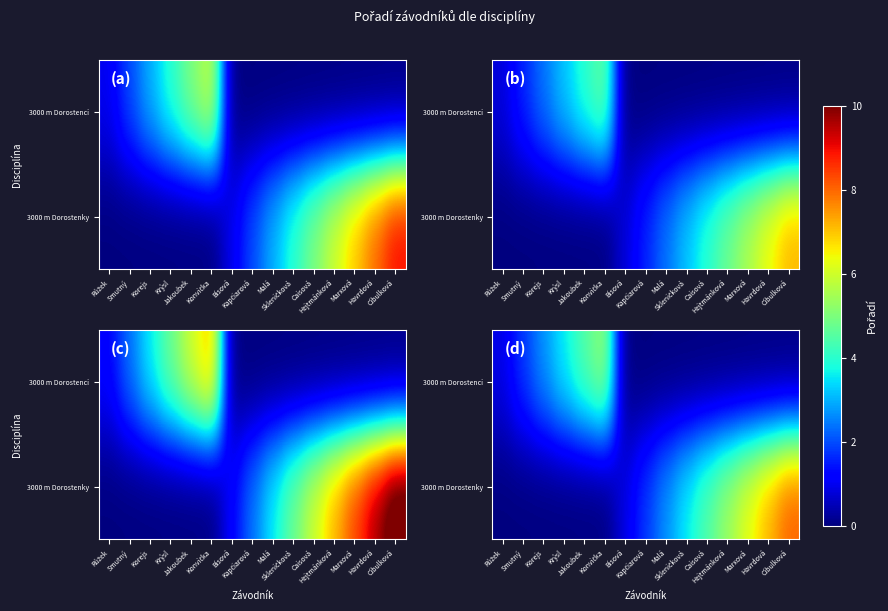

What is the average value of the 3000 m Dorostenky series?

2.7